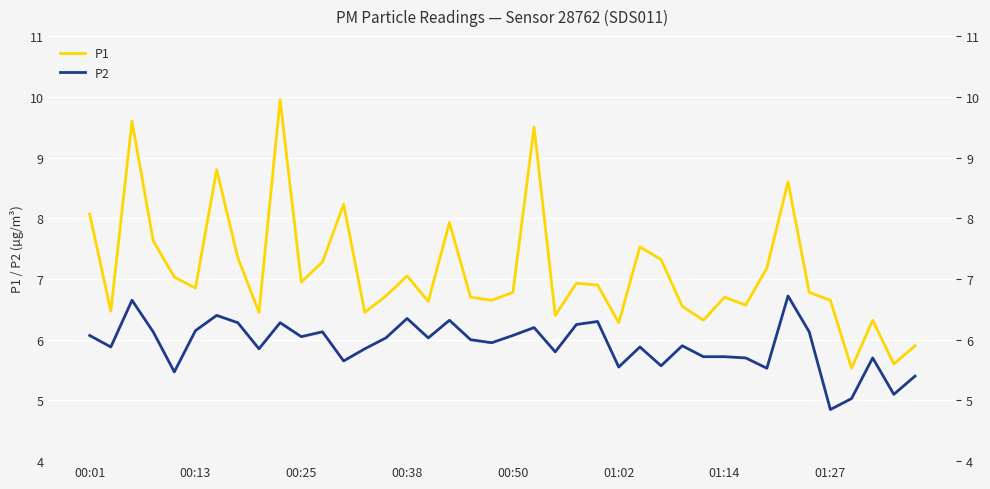

True or false: P2 and P1 intersect in this chart.

False